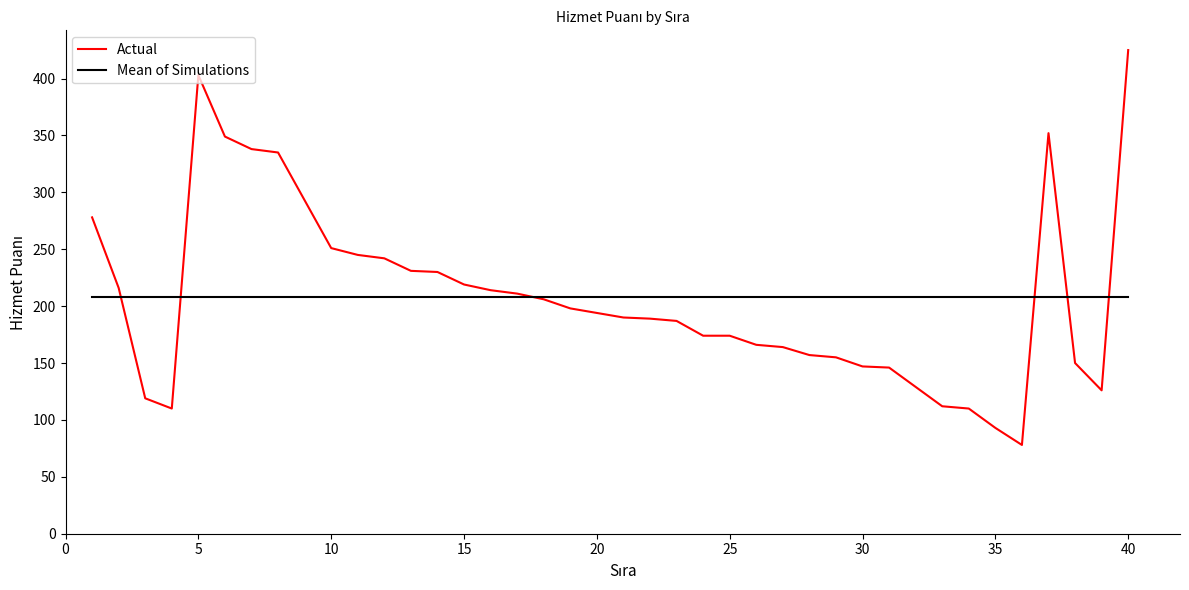

What is the average value of the Actual series?

207.7